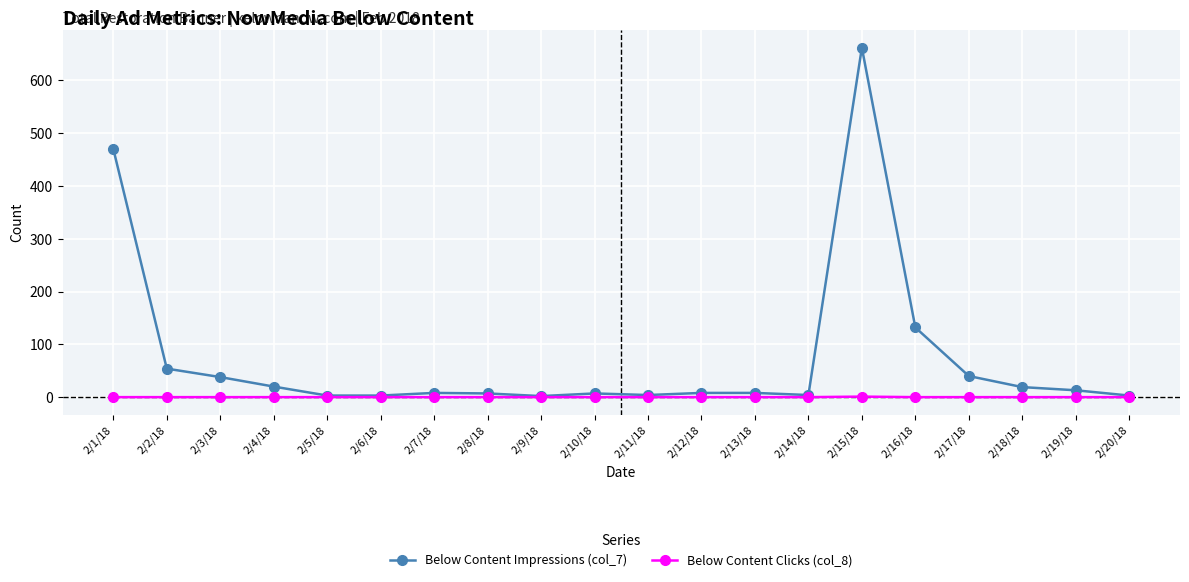

List the series in order of their overall mean, lowest first.

Below Content Clicks (col_8), Below Content Impressions (col_7)